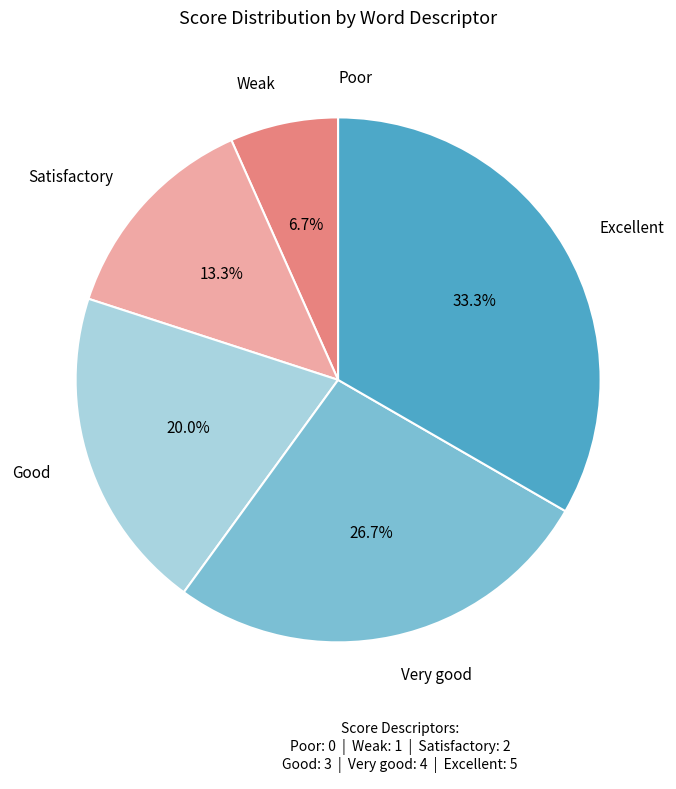

Does any single category account for the majority?

No